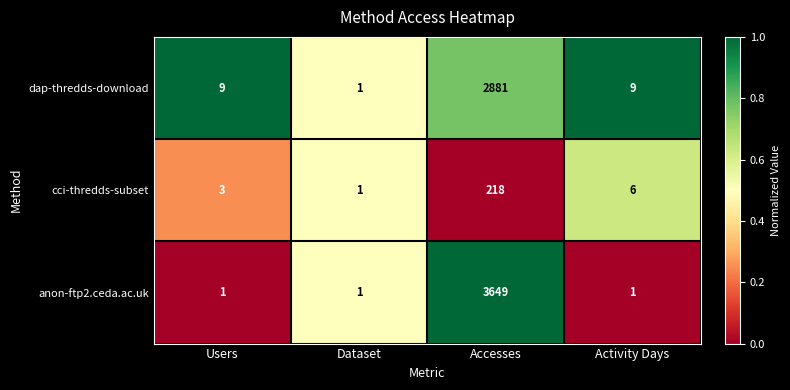

Reading left to right, transcribe all the data shown in this chart.

dap-thredds-download: Users=9	Dataset=1	Accesses=2881	Activity Days=9
cci-thredds-subset: Users=3	Dataset=1	Accesses=218	Activity Days=6
anon-ftp2.ceda.ac.uk: Users=1	Dataset=1	Accesses=3649	Activity Days=1